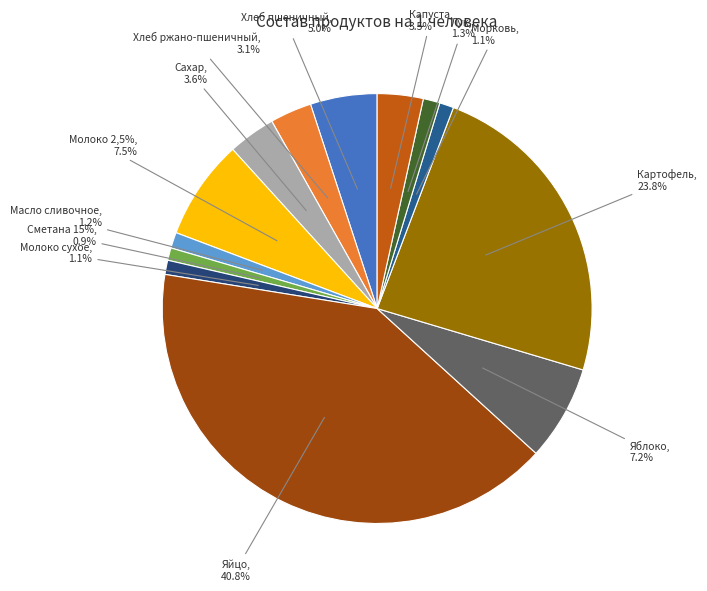

Between Сахар and Хлеб ржано-пшеничный, which is larger?

Сахар